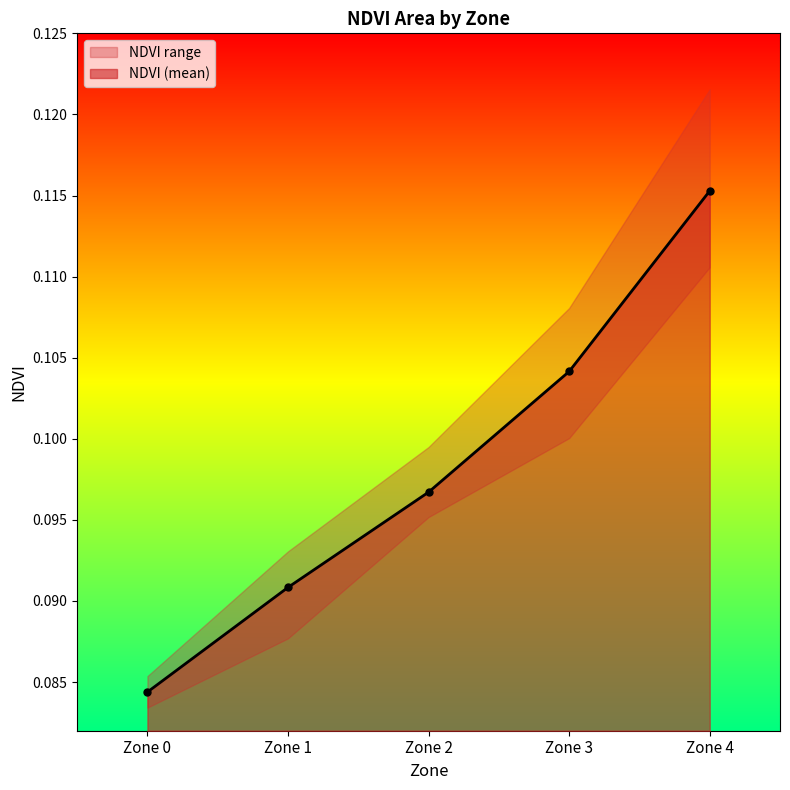

True or false: NDVI (mean) has more than 1 interior local peaks.

False